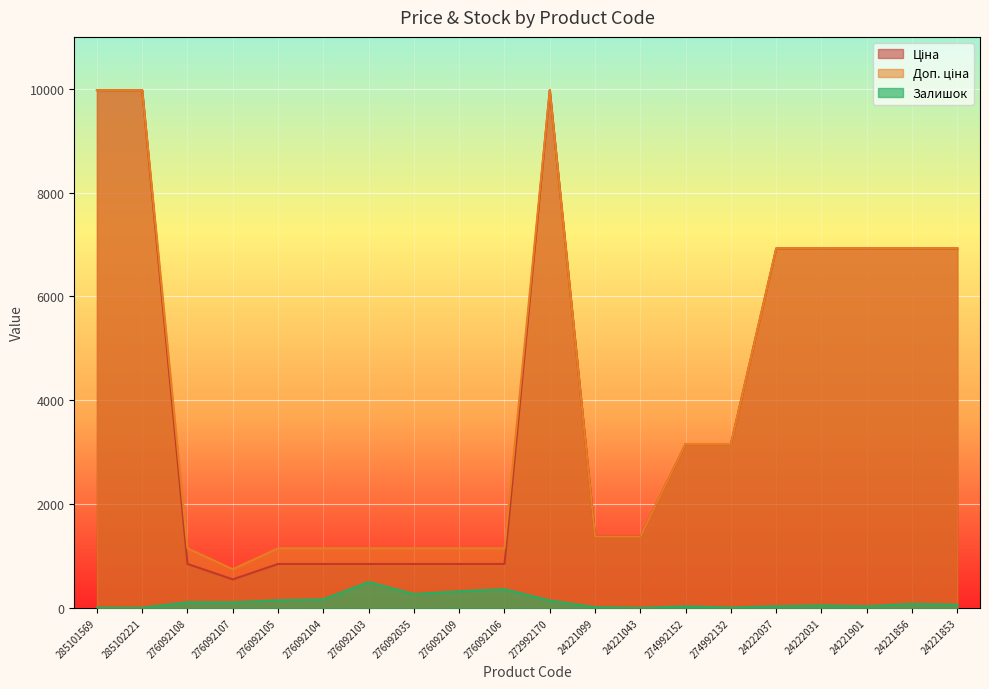

True or false: Залишок and Доп. ціна cross at least once.

False